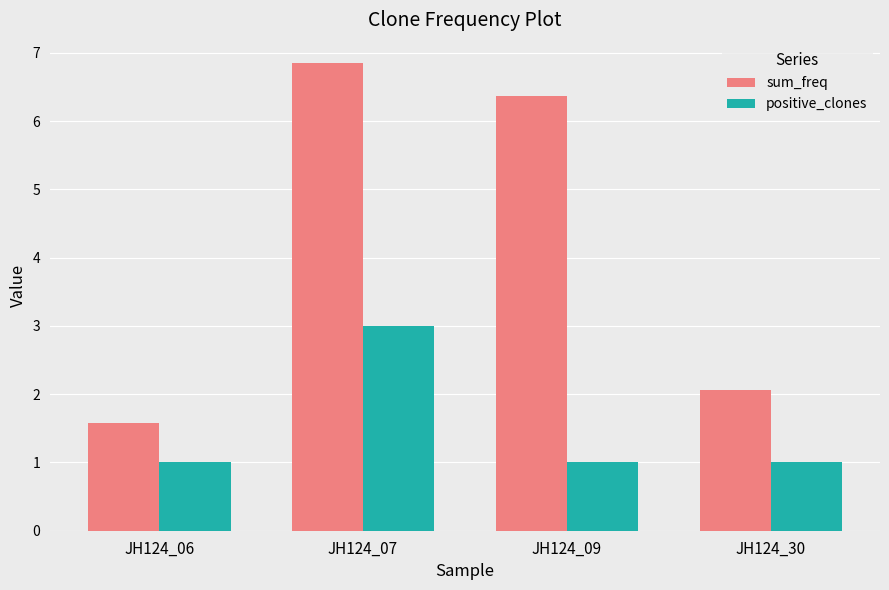

What is the total value across all series at JH124_30?

3.1